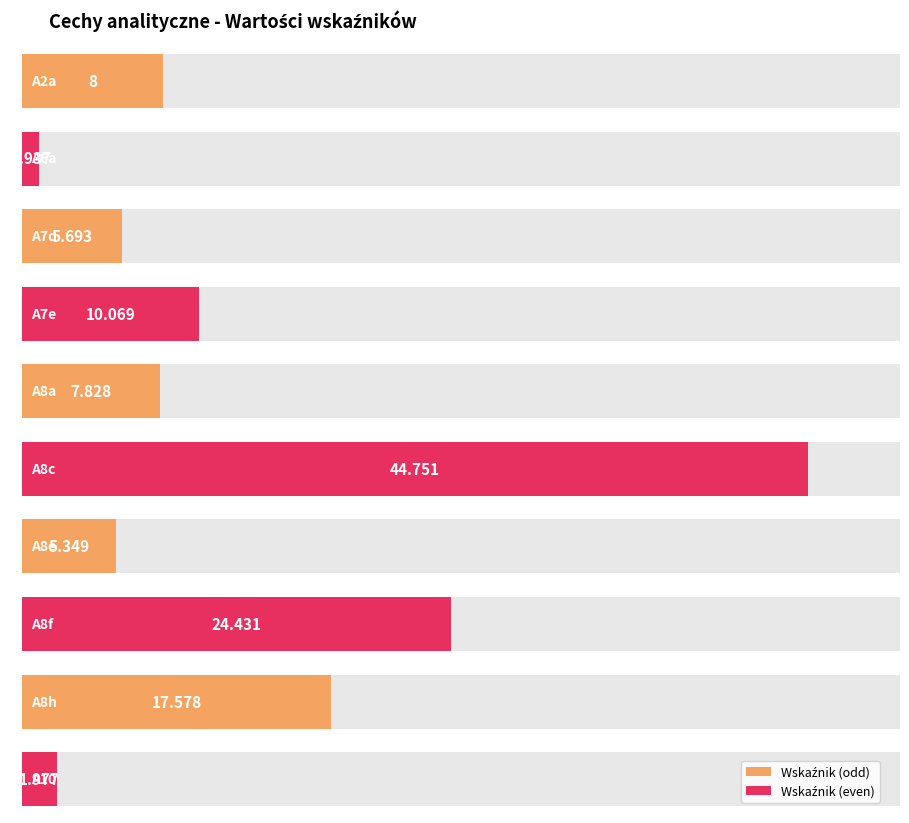

What is the greatest value displayed?

44.8